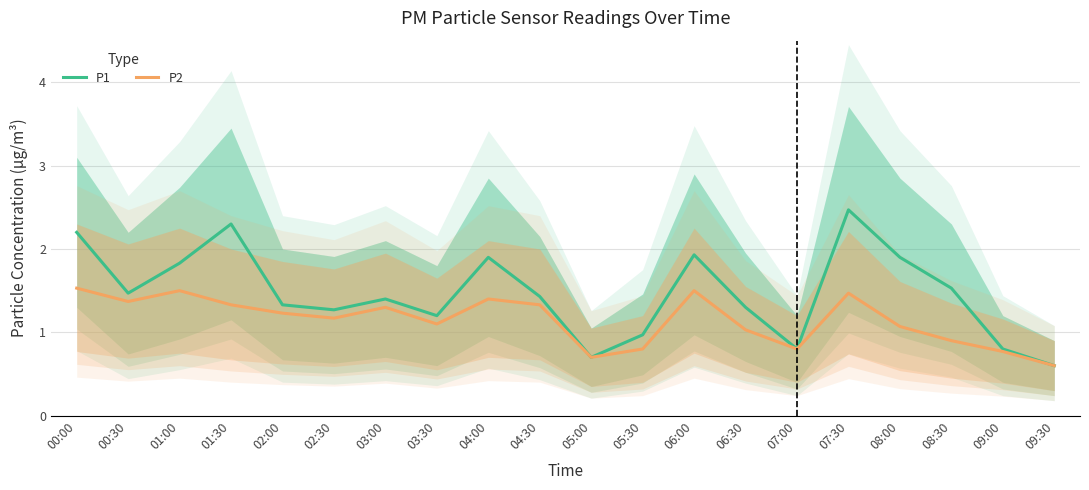

Reading left to right, extract all data points from this chart.

P1: 2.2	1.5	1.8	2.3	1.3	1.3	1.4	1.2	1.9	1.4	0.7	1.0	1.9	1.3	0.8	2.5	1.9	1.5	0.8	0.6
P2: 1.5	1.4	1.5	1.3	1.2	1.2	1.3	1.1	1.4	1.3	0.7	0.8	1.5	1.0	0.8	1.5	1.1	0.9	0.8	0.6